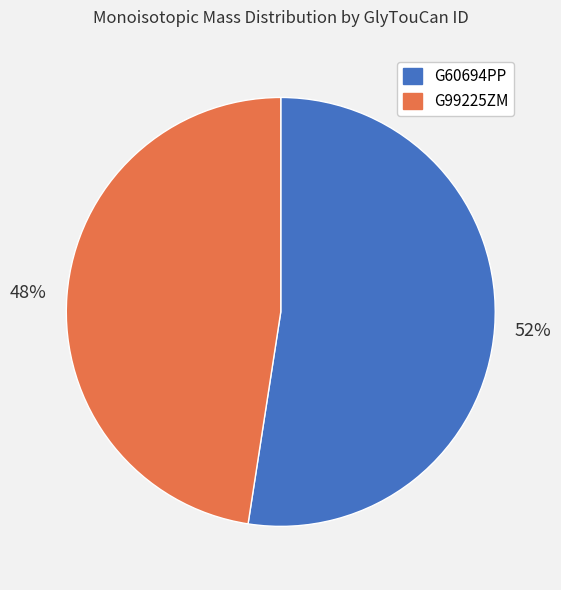

Which slice represents more than half of the pie?

G60694PP